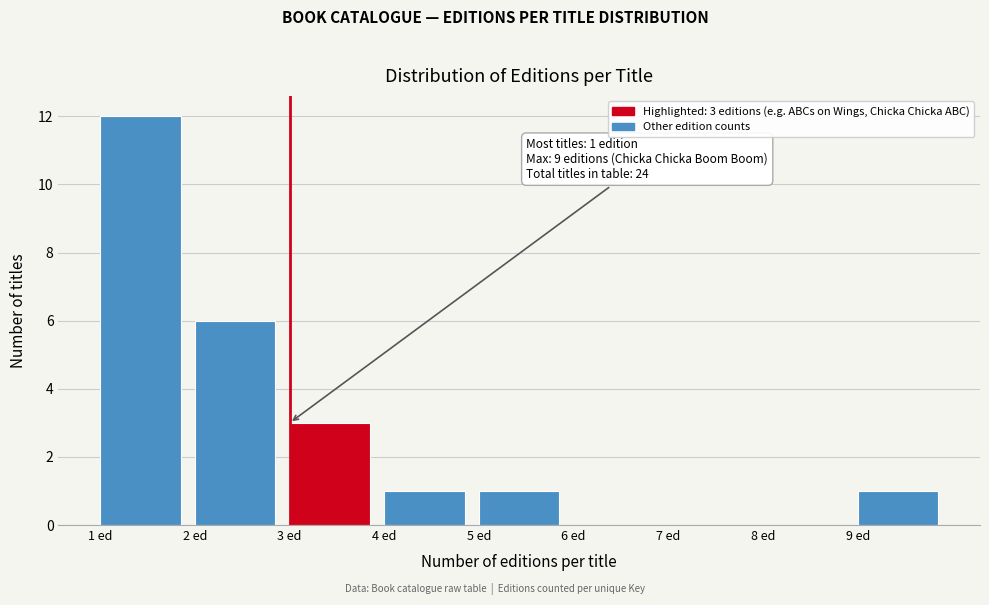

Which range on the x-axis has the tallest bar?

1 to 2